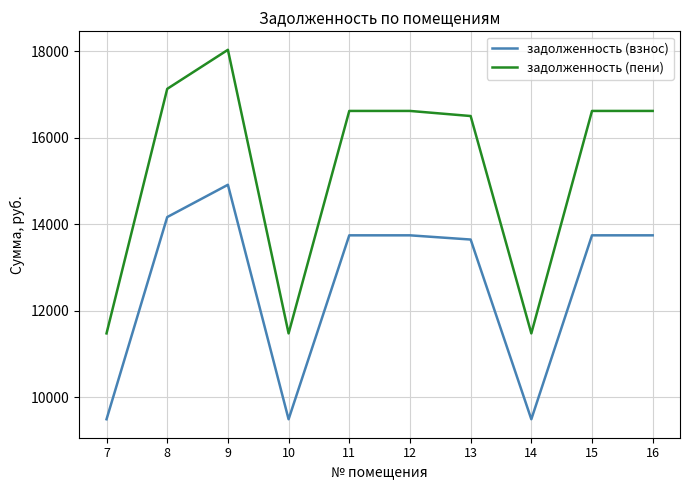

The задолженность (взнос) series shows 14163.0 at 8. True or false?

True